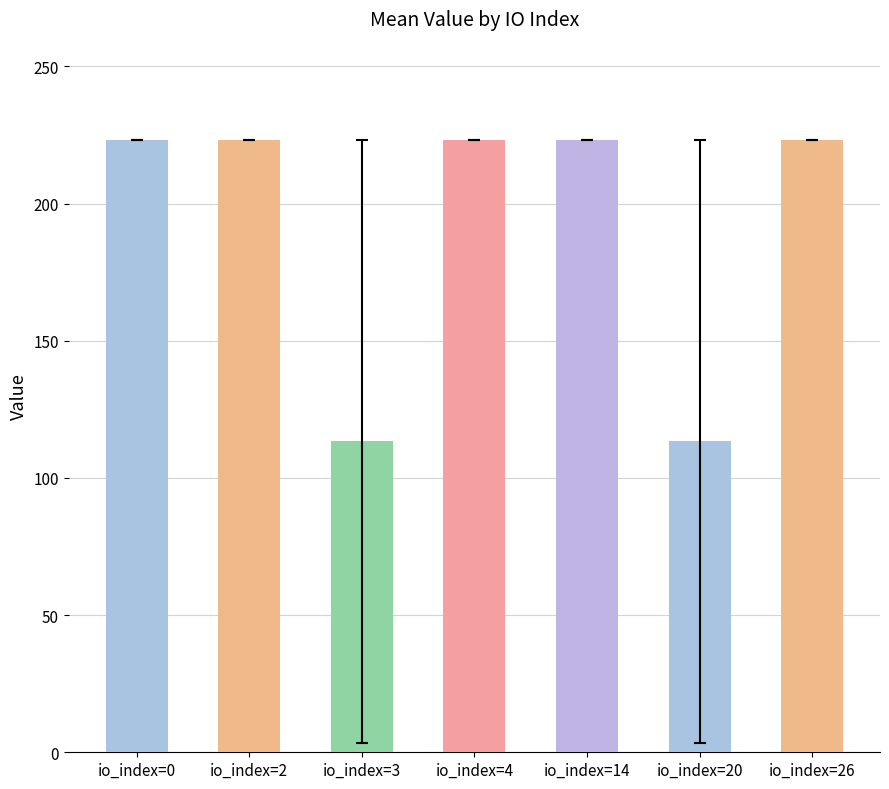

What is the smallest value displayed?

113.3